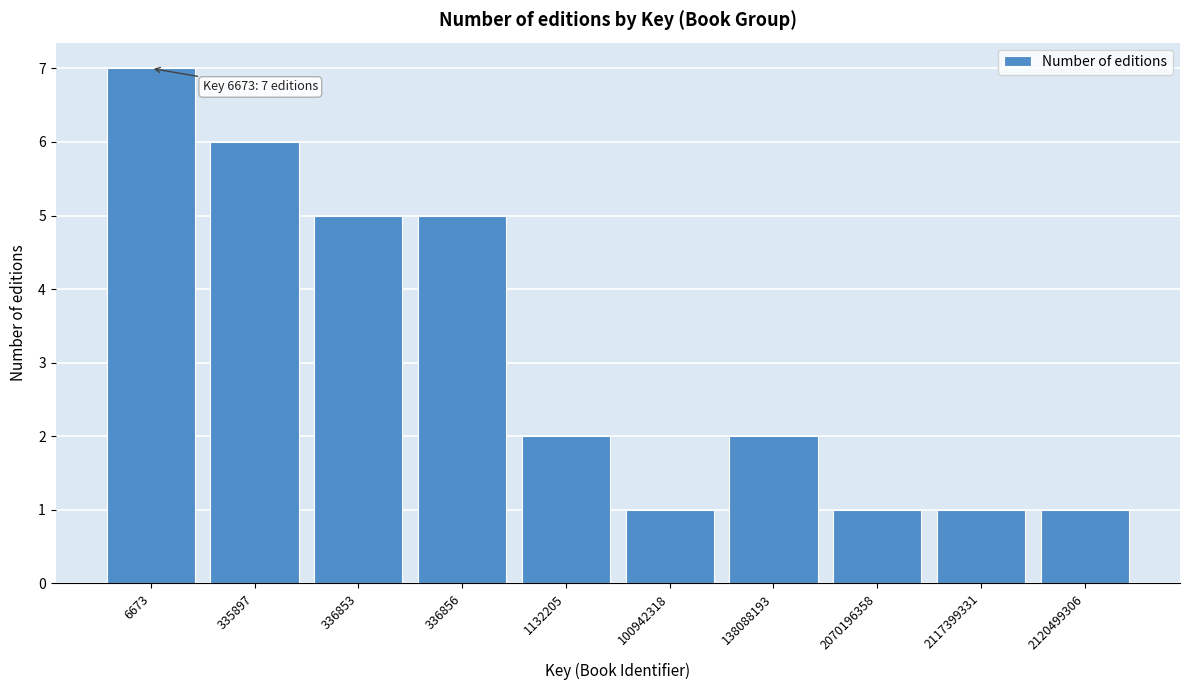

Reading left to right, what are all the values shown in this chart?

6673=7	335897=6	336853=5	336856=5	1132205=2	100942318=1	138088193=2	2070196358=1	2117399331=1	2120499306=1